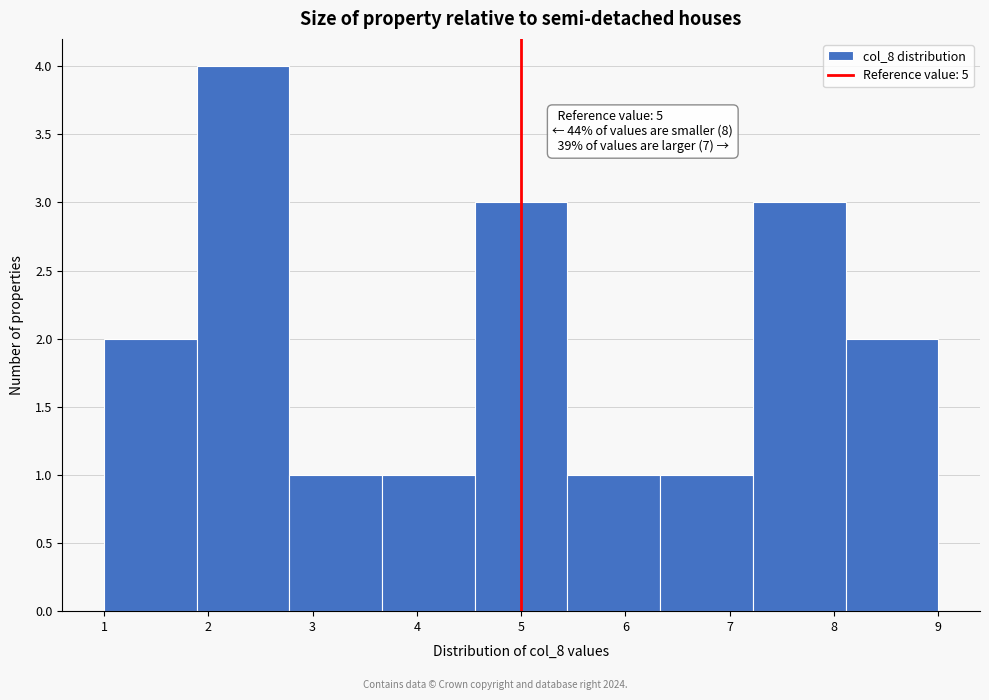

Over which range of the x-axis is the bar tallest?

1.9 to 2.8